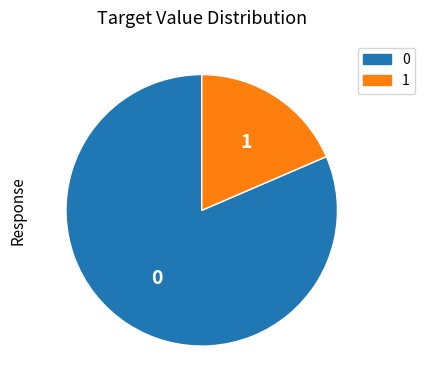

Does any single category account for the majority?

Yes